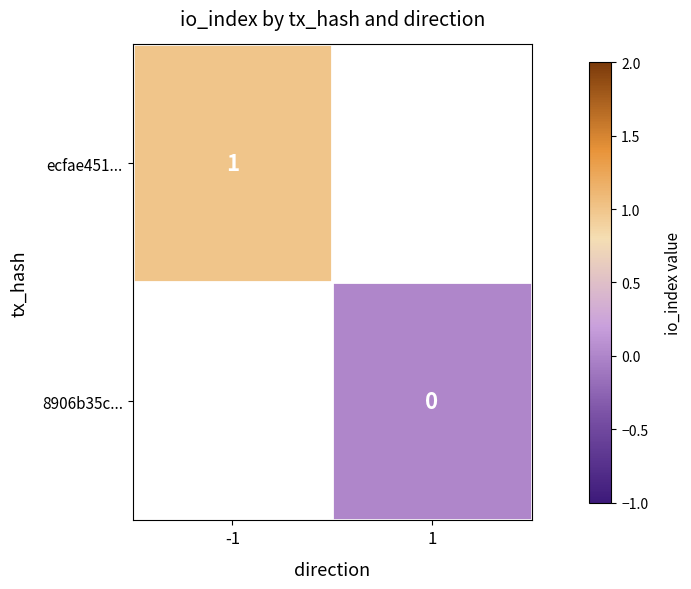

Between 1 and -1, which is larger?

-1